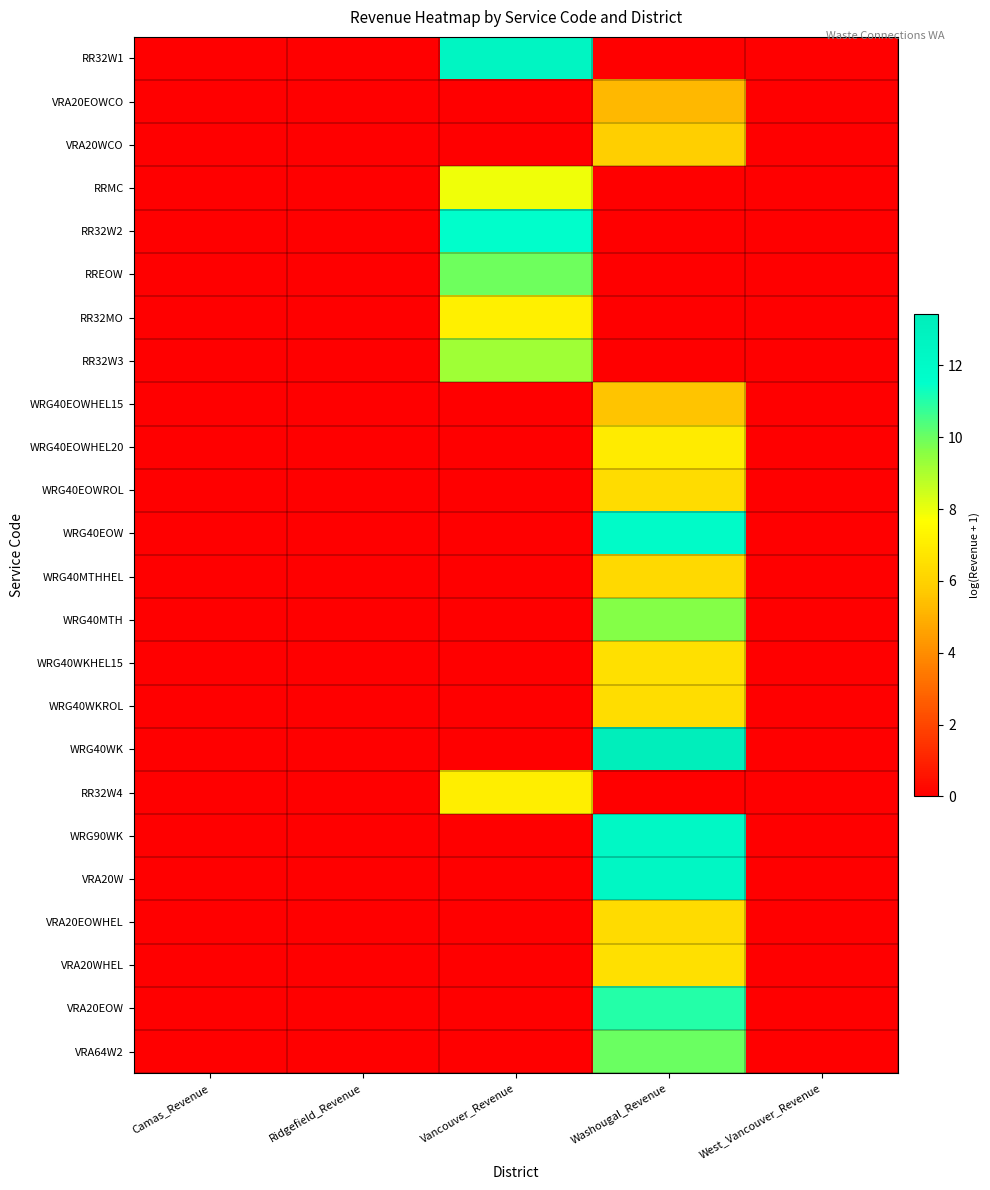

Reading left to right, extract all data points from this chart.

RR32W1: Camas_Revenue=0.0	Ridgefield_Revenue=0.0	Vancouver_Revenue=12.5	Washougal_Revenue=0.0	West_Vancouver_Revenue=0.0
VRA20EOWCO: Camas_Revenue=0.0	Ridgefield_Revenue=0.0	Vancouver_Revenue=0.0	Washougal_Revenue=5.2	West_Vancouver_Revenue=0.0
VRA20WCO: Camas_Revenue=0.0	Ridgefield_Revenue=0.0	Vancouver_Revenue=0.0	Washougal_Revenue=5.9	West_Vancouver_Revenue=0.0
RRMC: Camas_Revenue=0.0	Ridgefield_Revenue=0.0	Vancouver_Revenue=7.9	Washougal_Revenue=0.0	West_Vancouver_Revenue=0.0
RR32W2: Camas_Revenue=0.0	Ridgefield_Revenue=0.0	Vancouver_Revenue=11.6	Washougal_Revenue=0.0	West_Vancouver_Revenue=0.0
RREOW: Camas_Revenue=0.0	Ridgefield_Revenue=0.0	Vancouver_Revenue=9.9	Washougal_Revenue=0.0	West_Vancouver_Revenue=0.0
RR32MO: Camas_Revenue=0.0	Ridgefield_Revenue=0.0	Vancouver_Revenue=7.1	Washougal_Revenue=0.0	West_Vancouver_Revenue=0.0
RR32W3: Camas_Revenue=0.0	Ridgefield_Revenue=0.0	Vancouver_Revenue=9.2	Washougal_Revenue=0.0	West_Vancouver_Revenue=0.0
WRG40EOWHEL15: Camas_Revenue=0.0	Ridgefield_Revenue=0.0	Vancouver_Revenue=0.0	Washougal_Revenue=5.5	West_Vancouver_Revenue=0.0
WRG40EOWHEL20: Camas_Revenue=0.0	Ridgefield_Revenue=0.0	Vancouver_Revenue=0.0	Washougal_Revenue=7.0	West_Vancouver_Revenue=0.0
WRG40EOWROL: Camas_Revenue=0.0	Ridgefield_Revenue=0.0	Vancouver_Revenue=0.0	Washougal_Revenue=6.4	West_Vancouver_Revenue=0.0
WRG40EOW: Camas_Revenue=0.0	Ridgefield_Revenue=0.0	Vancouver_Revenue=0.0	Washougal_Revenue=11.9	West_Vancouver_Revenue=0.0
WRG40MTHHEL: Camas_Revenue=0.0	Ridgefield_Revenue=0.0	Vancouver_Revenue=0.0	Washougal_Revenue=6.3	West_Vancouver_Revenue=0.0
WRG40MTH: Camas_Revenue=0.0	Ridgefield_Revenue=0.0	Vancouver_Revenue=0.0	Washougal_Revenue=9.6	West_Vancouver_Revenue=0.0
WRG40WKHEL15: Camas_Revenue=0.0	Ridgefield_Revenue=0.0	Vancouver_Revenue=0.0	Washougal_Revenue=6.5	West_Vancouver_Revenue=0.0
WRG40WKROL: Camas_Revenue=0.0	Ridgefield_Revenue=0.0	Vancouver_Revenue=0.0	Washougal_Revenue=6.5	West_Vancouver_Revenue=0.0
WRG40WK: Camas_Revenue=0.0	Ridgefield_Revenue=0.0	Vancouver_Revenue=0.0	Washougal_Revenue=13.4	West_Vancouver_Revenue=0.0
RR32W4: Camas_Revenue=0.0	Ridgefield_Revenue=0.0	Vancouver_Revenue=7.1	Washougal_Revenue=0.0	West_Vancouver_Revenue=0.0
WRG90WK: Camas_Revenue=0.0	Ridgefield_Revenue=0.0	Vancouver_Revenue=0.0	Washougal_Revenue=12.2	West_Vancouver_Revenue=0.0
VRA20W: Camas_Revenue=0.0	Ridgefield_Revenue=0.0	Vancouver_Revenue=0.0	Washougal_Revenue=12.4	West_Vancouver_Revenue=0.0
VRA20EOWHEL: Camas_Revenue=0.0	Ridgefield_Revenue=0.0	Vancouver_Revenue=0.0	Washougal_Revenue=6.3	West_Vancouver_Revenue=0.0
VRA20WHEL: Camas_Revenue=0.0	Ridgefield_Revenue=0.0	Vancouver_Revenue=0.0	Washougal_Revenue=6.5	West_Vancouver_Revenue=0.0
VRA20EOW: Camas_Revenue=0.0	Ridgefield_Revenue=0.0	Vancouver_Revenue=0.0	Washougal_Revenue=11.0	West_Vancouver_Revenue=0.0
VRA64W2: Camas_Revenue=0.0	Ridgefield_Revenue=0.0	Vancouver_Revenue=0.0	Washougal_Revenue=10.0	West_Vancouver_Revenue=0.0